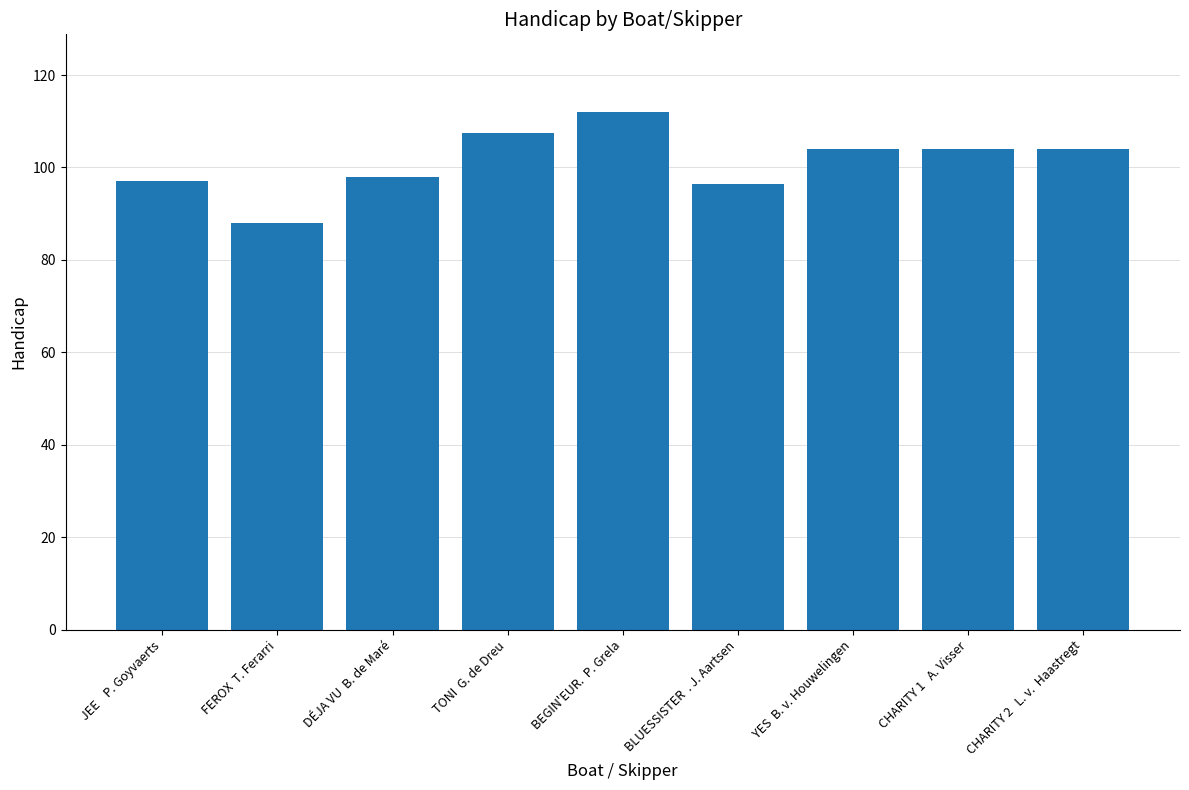

What is the ratio of the value at BLUESSISTER  . J. Aartsen to the value at TONI  G. de Dreu?

0.9